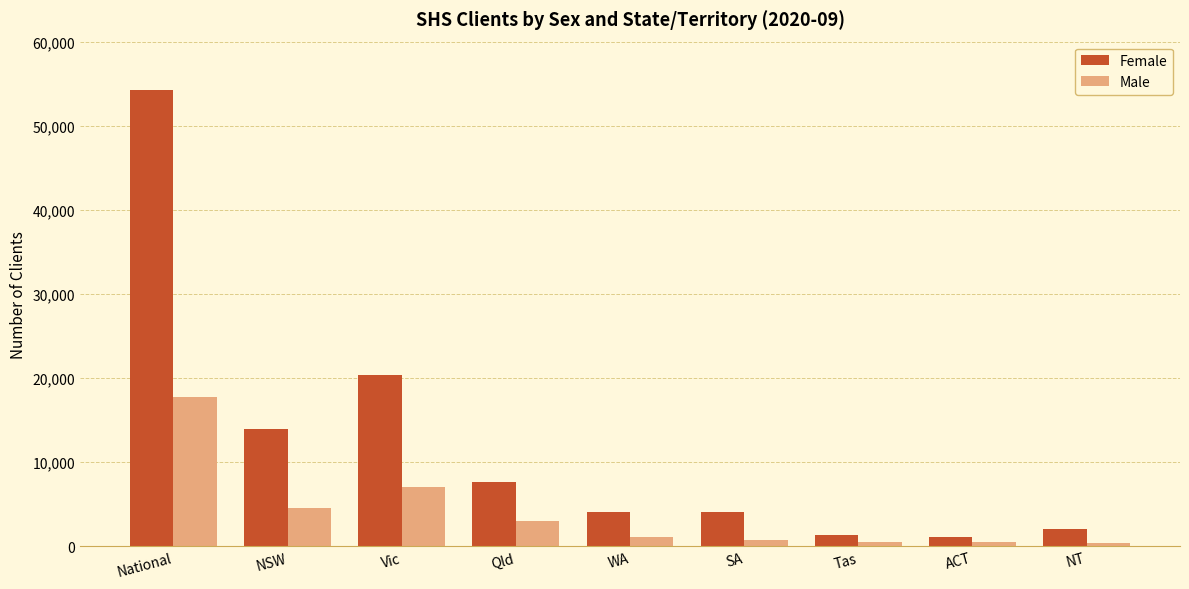

At which category is the sum across all series the highest?

National